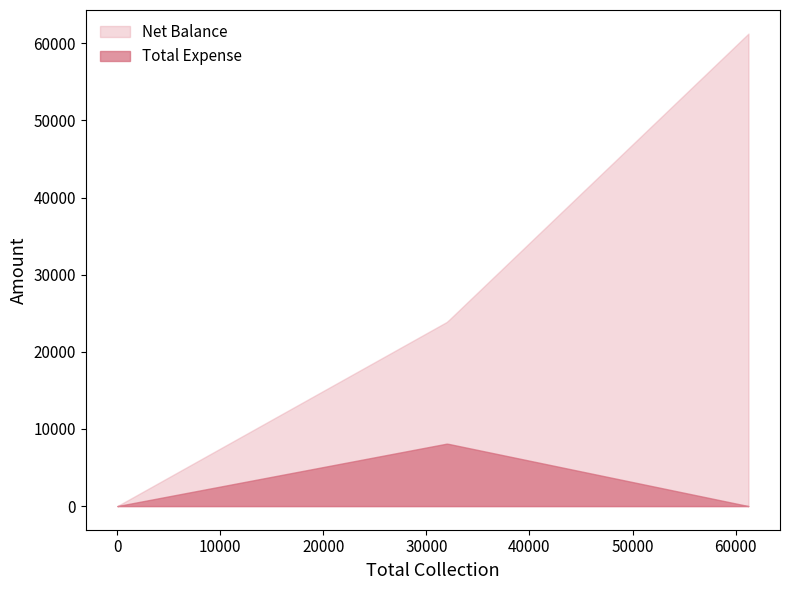

Which series has the widest spread of values?

Net Balance